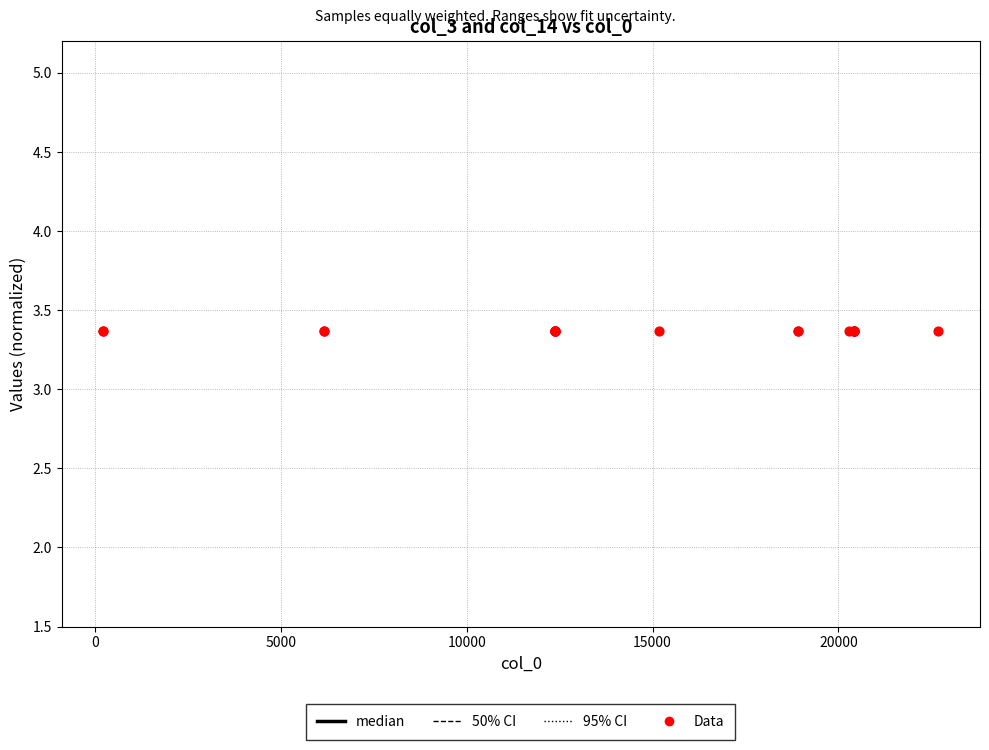

Which series contains the highest Y value?

95% CI